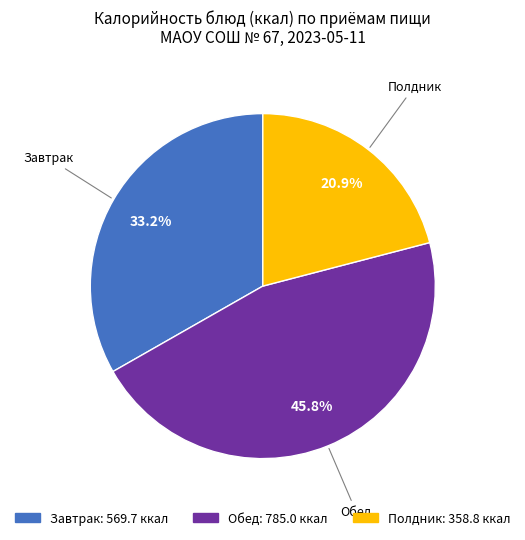

Is there a majority slice in this chart?

No